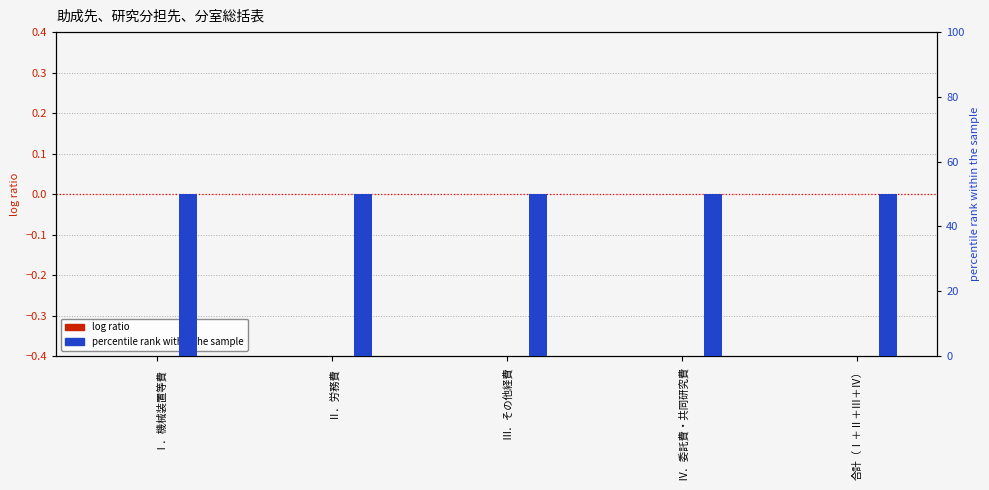

Reading right to left, transcribe all the data shown in this chart.

N1年度 (log ratio): 0	0	0	0	0
N2年度 (percentile rank): 50	50	50	50	50